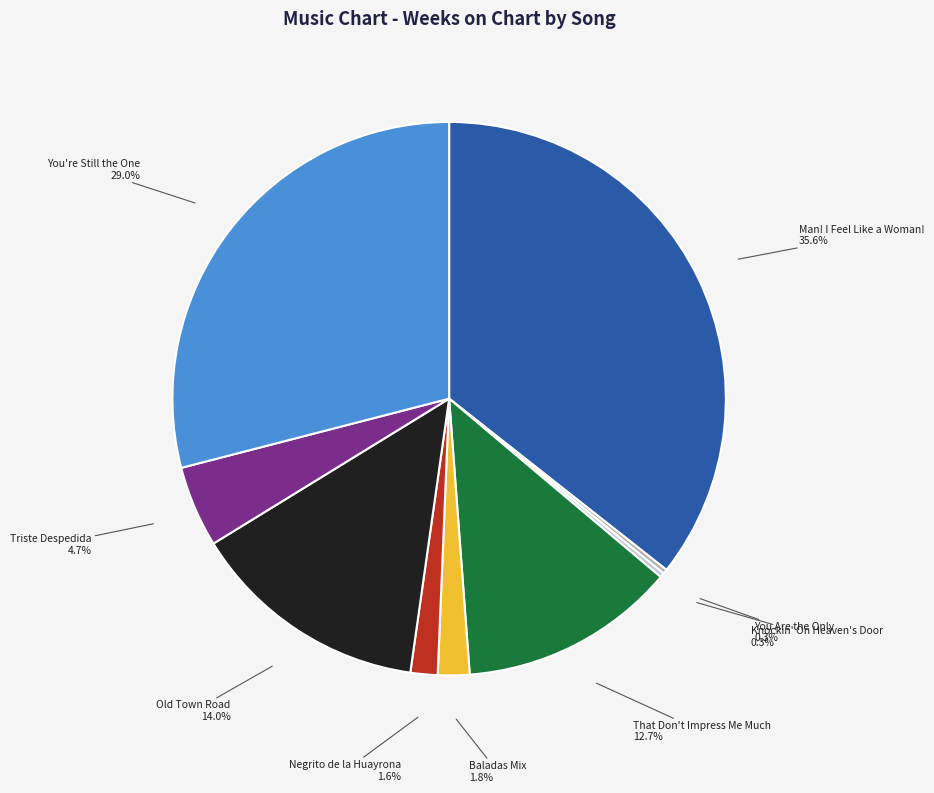

Is there any slice that represents more than half of the pie?

No